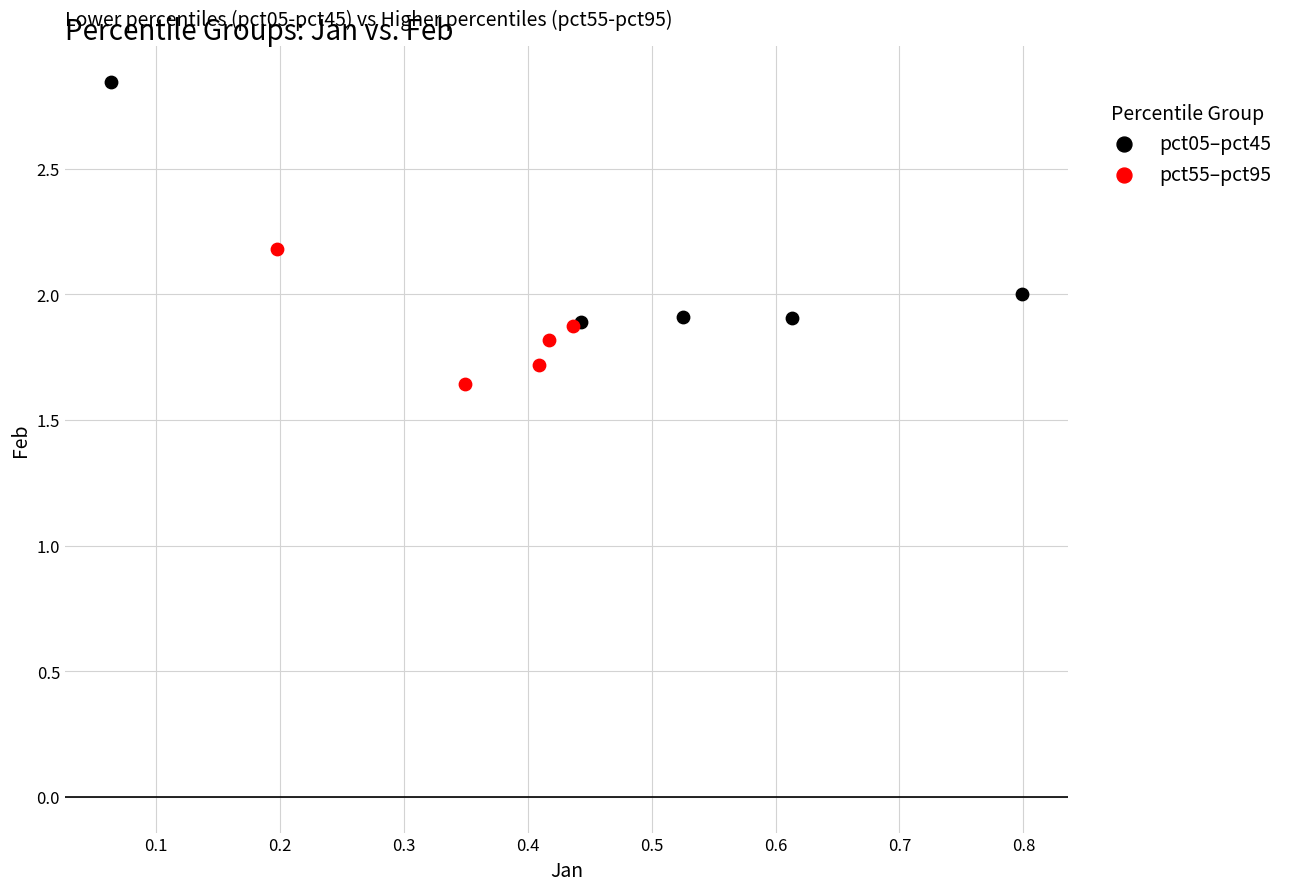

Which series has the widest spread of Y values?

pct05–pct45